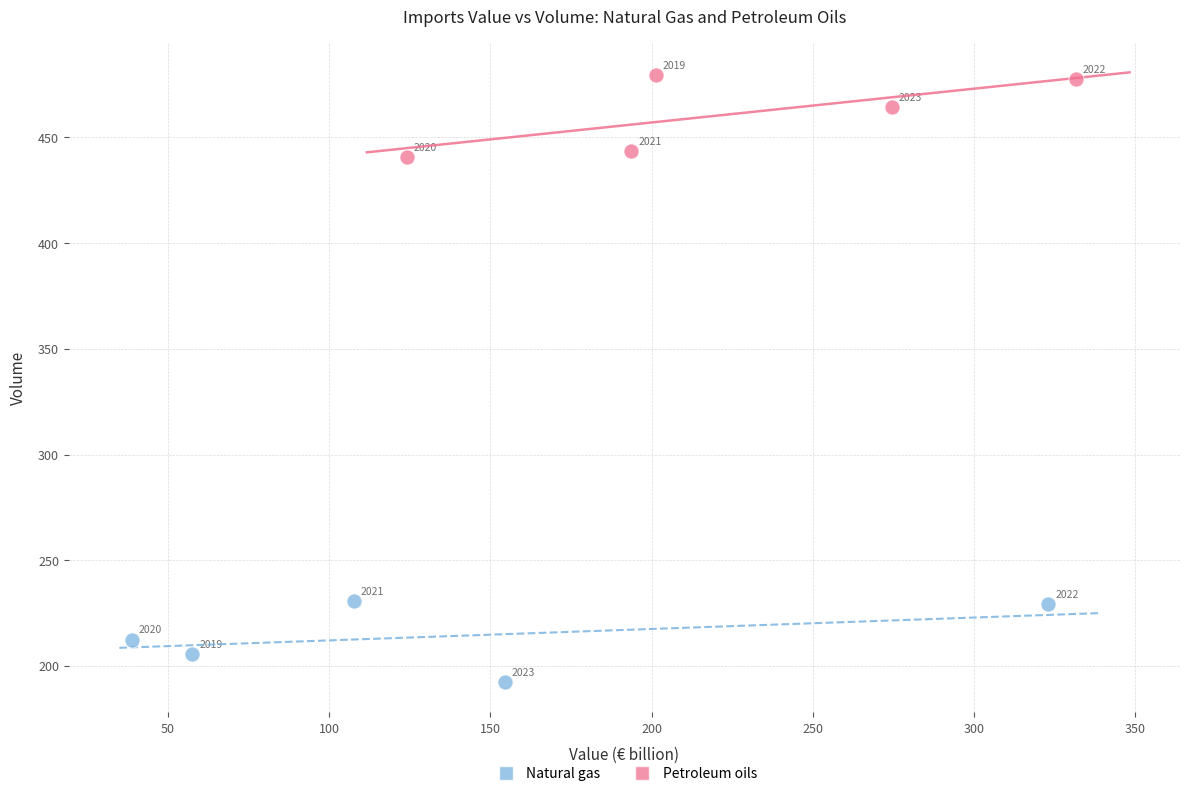

Which series contains the highest Y value?

Petroleum oils